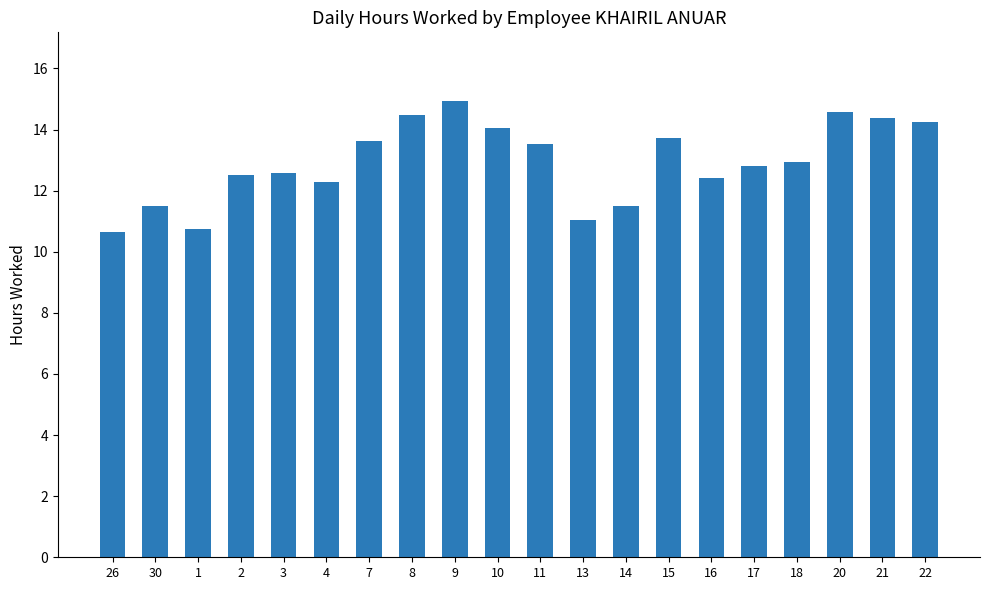

What is the maximum value shown in the chart?

14.9